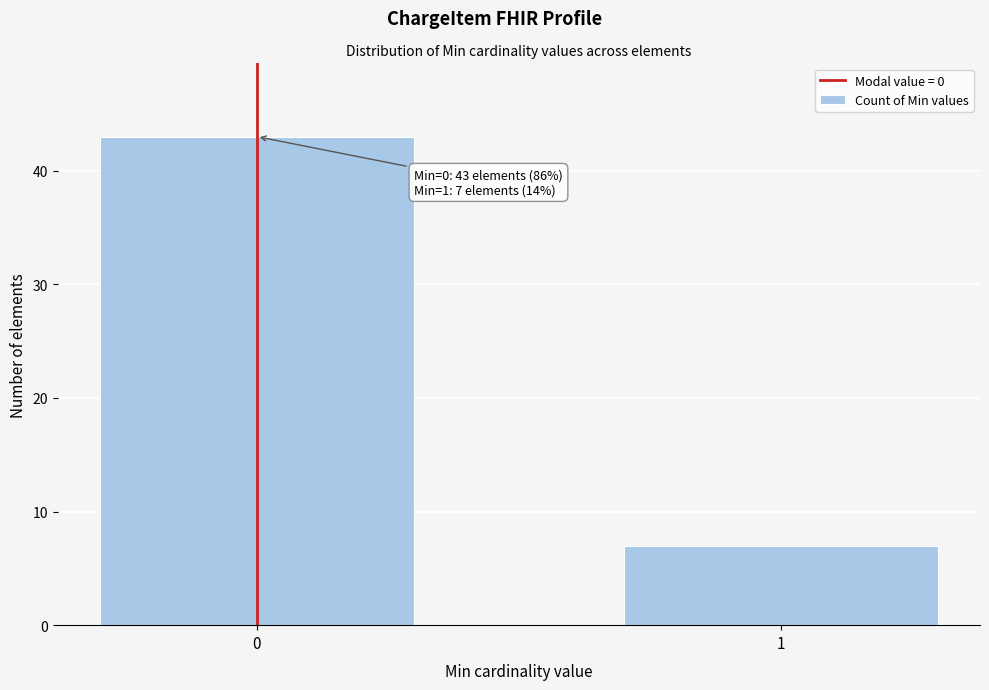

Reading left to right, list all the values displayed in this chart.

43	7